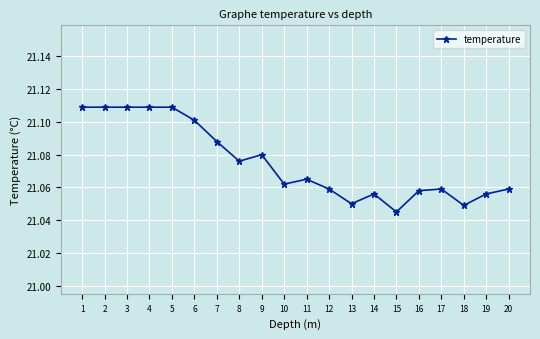

Where is the data nearest to the value 21?

15